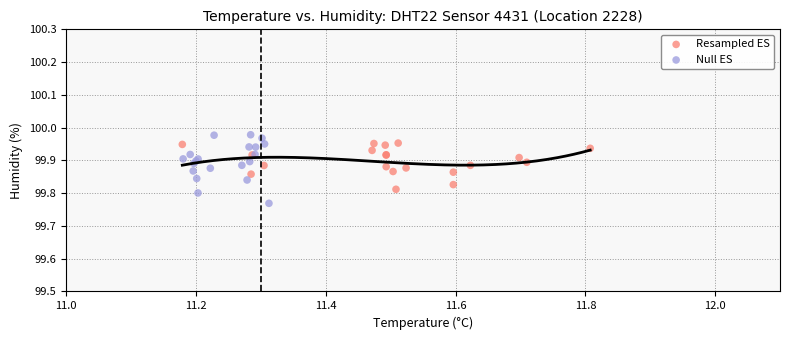

Which series has the widest spread of Y values?

Null ES